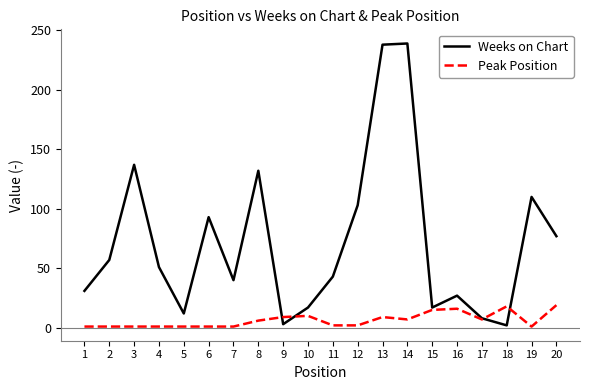

What is the difference between the second highest and second lowest values in the Weeks on Chart series?

235